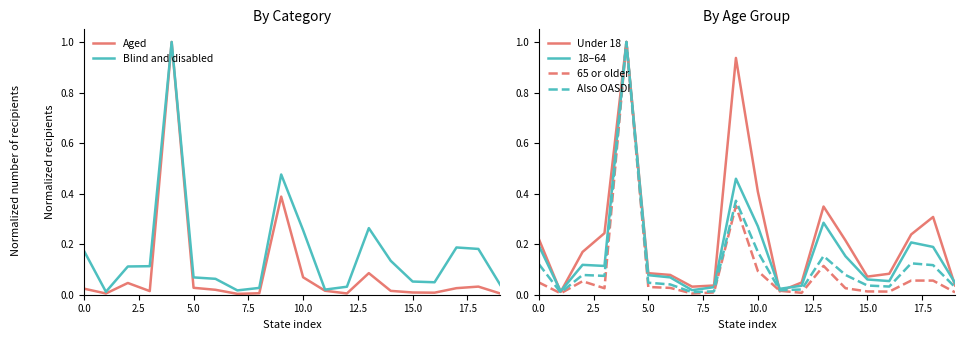

What is the value of the Also OASDI point at the 3rd from the left?

0.1